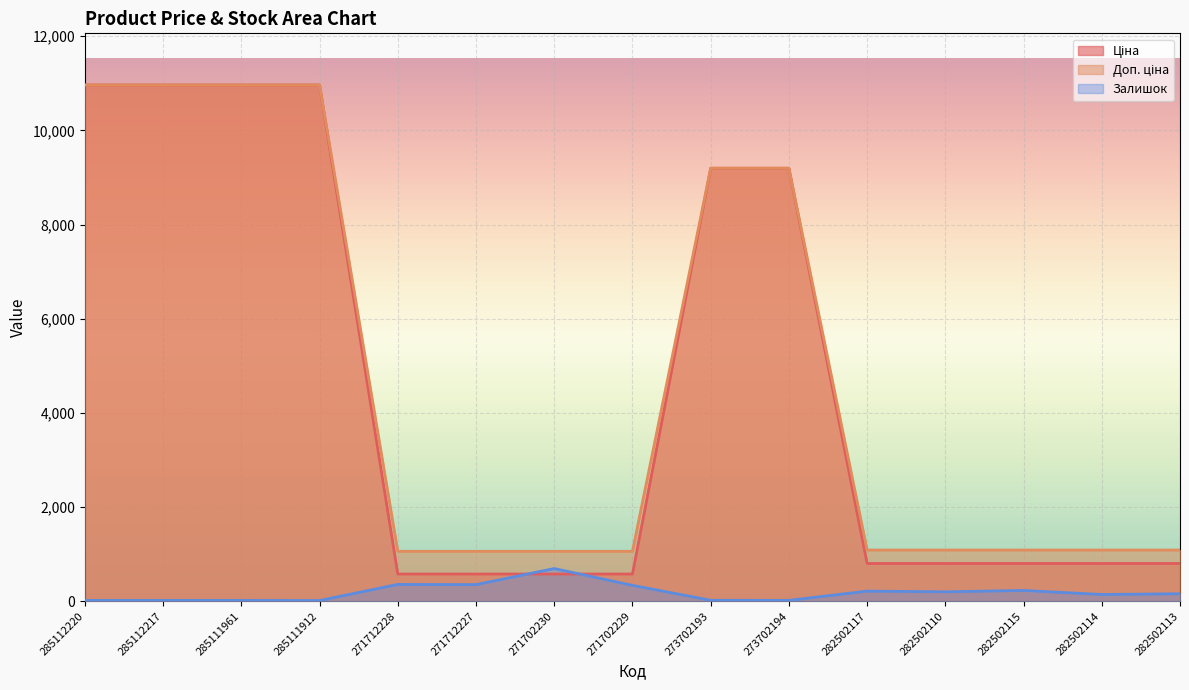

What is the sum of the Залишок values at 282502110 and 282502117?

415.0